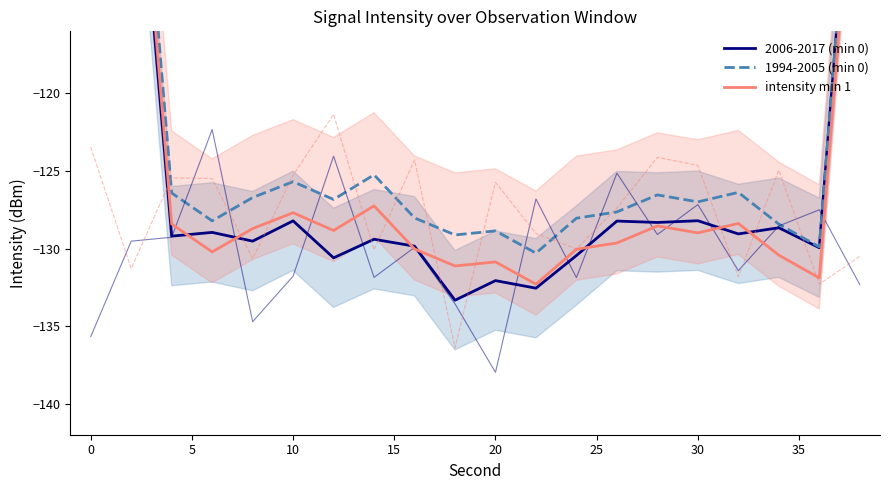

How many categories are shown in the chart?

20